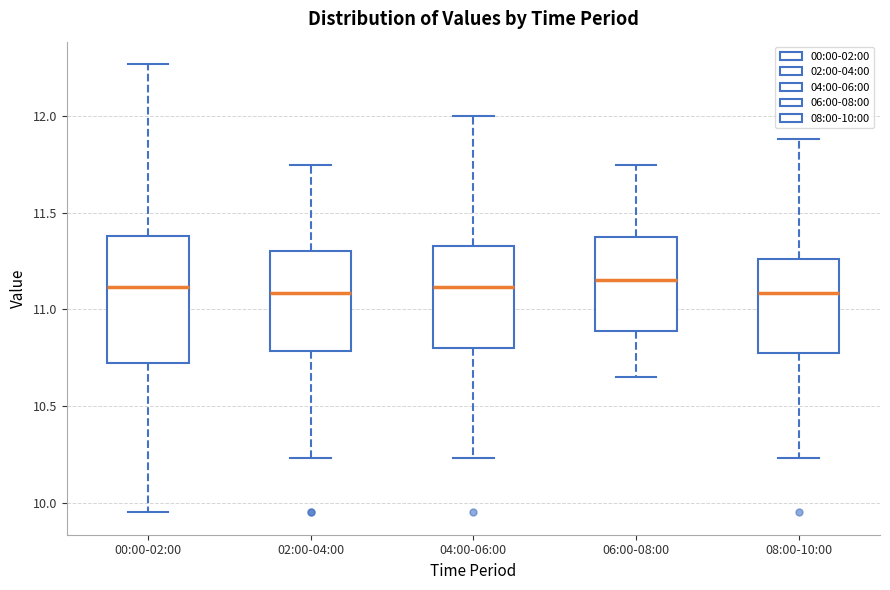

Where does the lower whisker of the box for 08:00-10:00 end on the y-axis? The values are not printed on the chart, so give them approximately, as read against the axis.

10.25